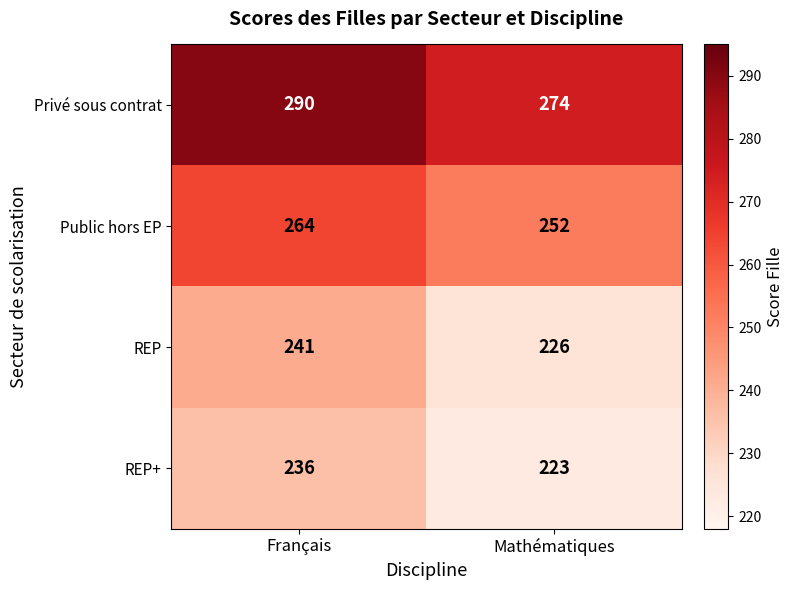

How many distinct data groups are displayed?

4